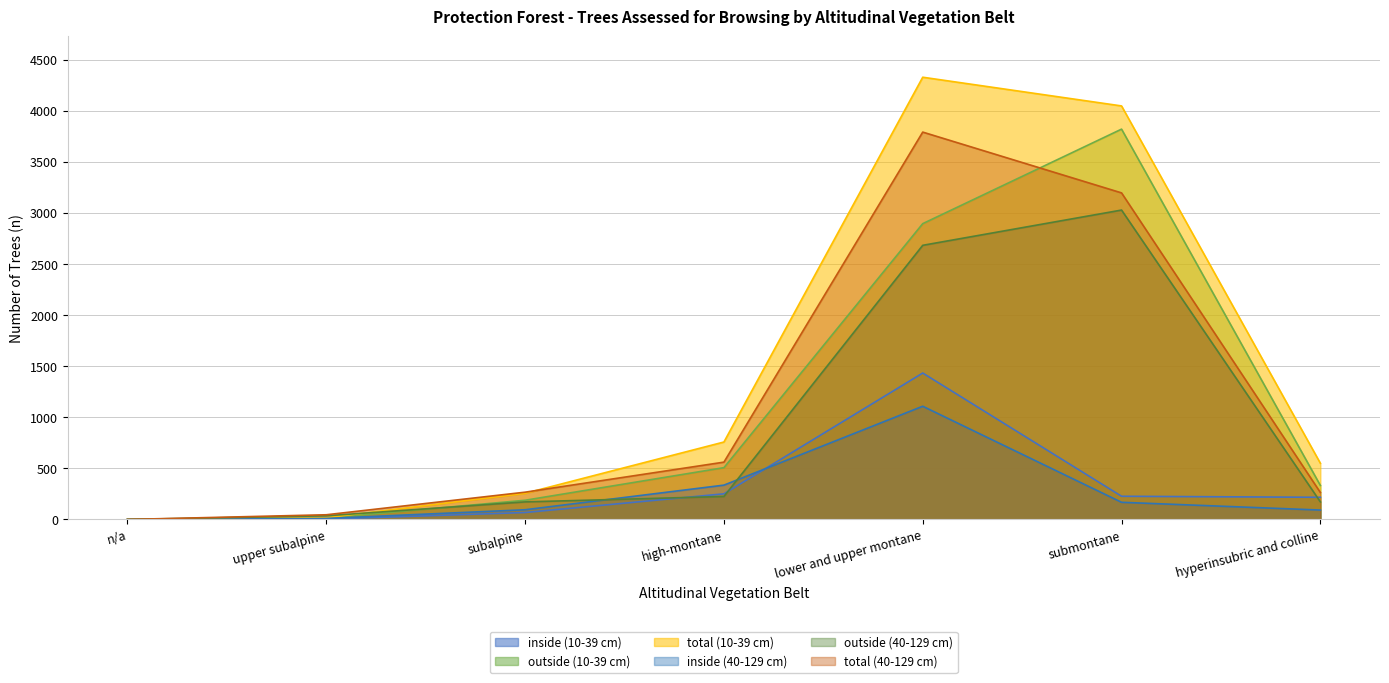

What position from the left is n/a?

1